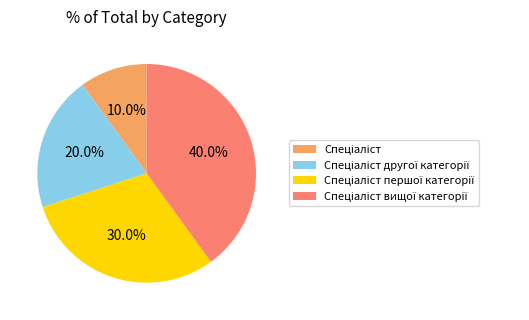

How many slices are in this pie chart?

4